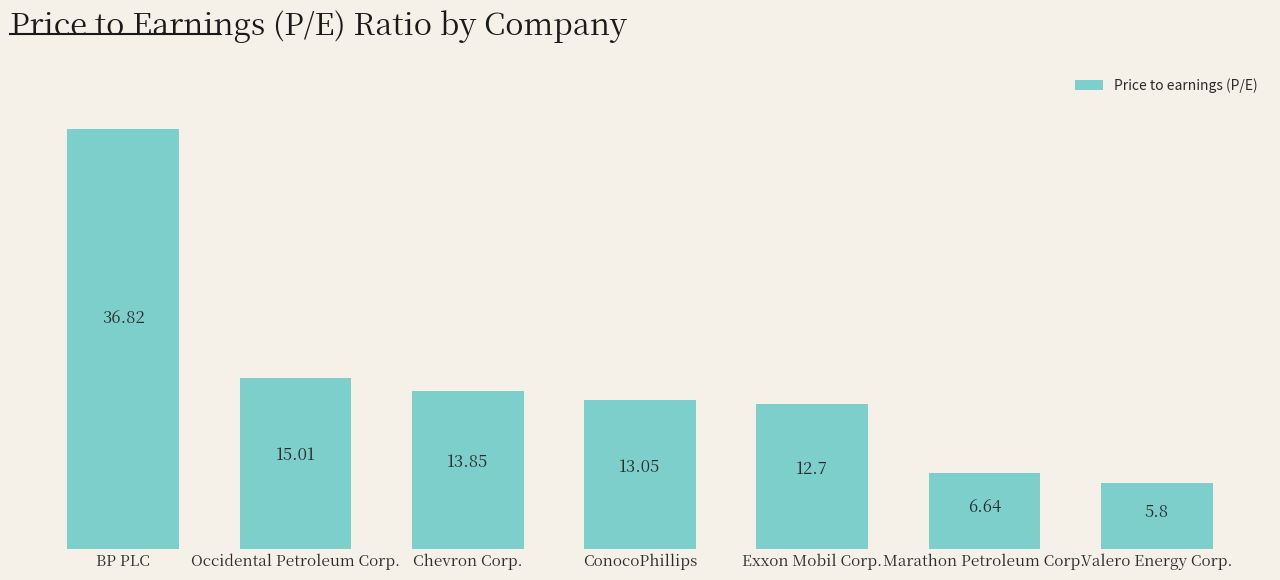

What is the smallest value displayed?

5.8